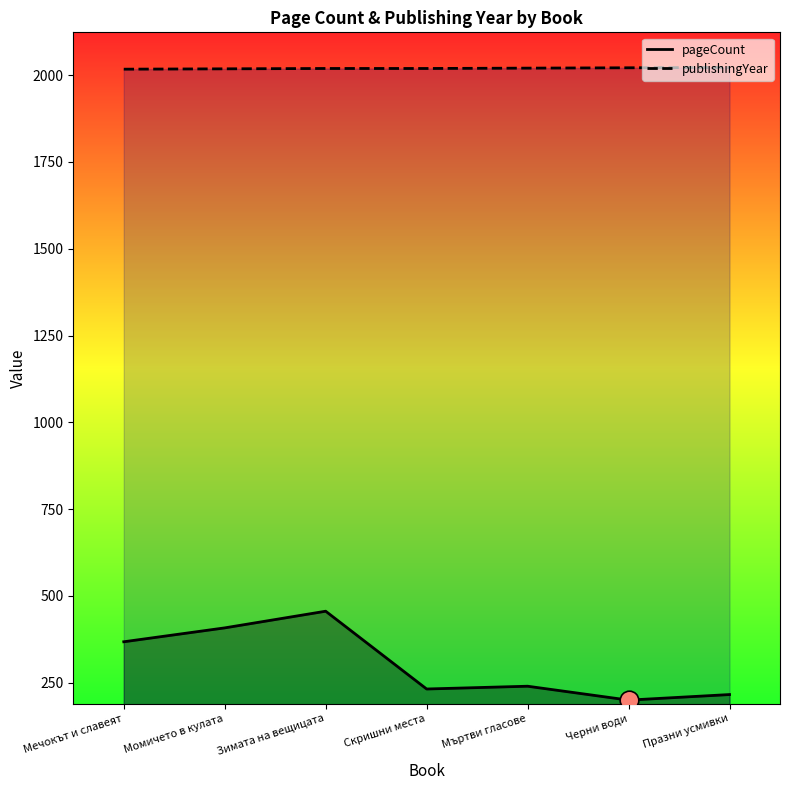

What is the total value across all series at Мъртви гласове?

2260